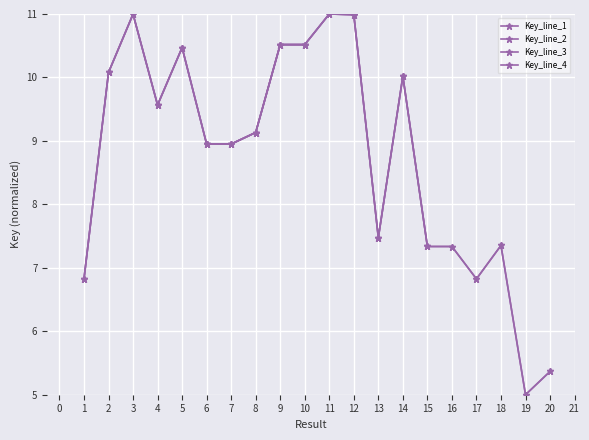

Is it true that the value at 11 is 11.0?

True